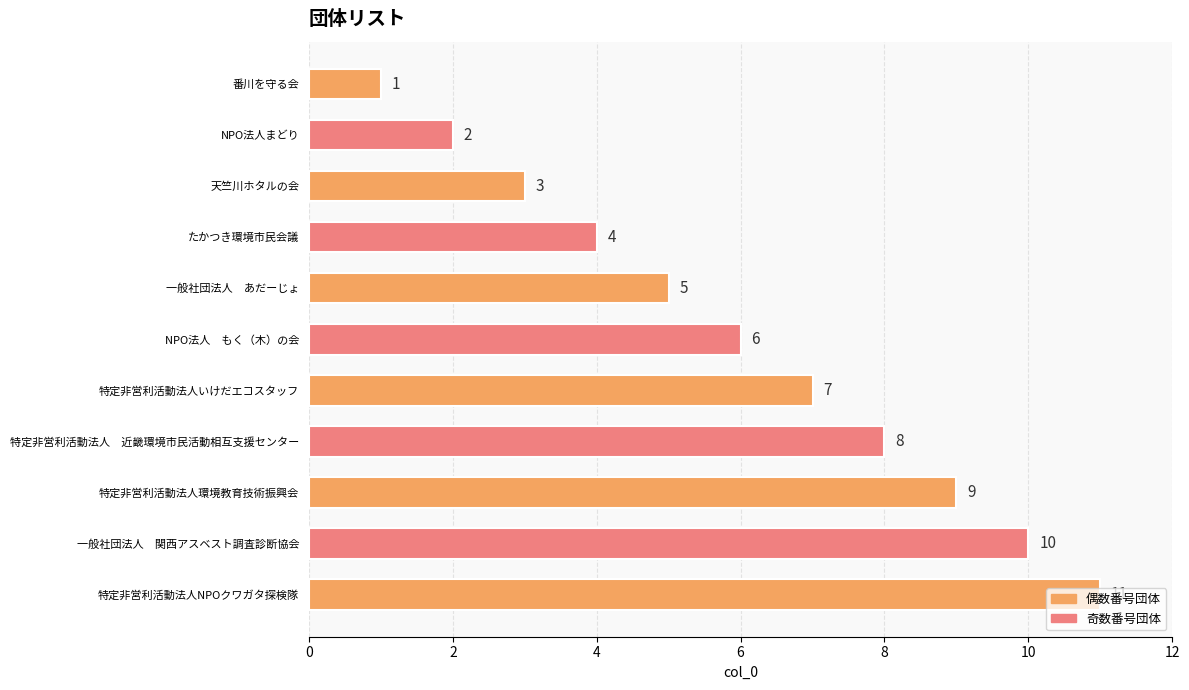

What is the change in value from NPO法人　もく（木）の会 to 特定非営利活動法人環境教育技術振興会?

+3